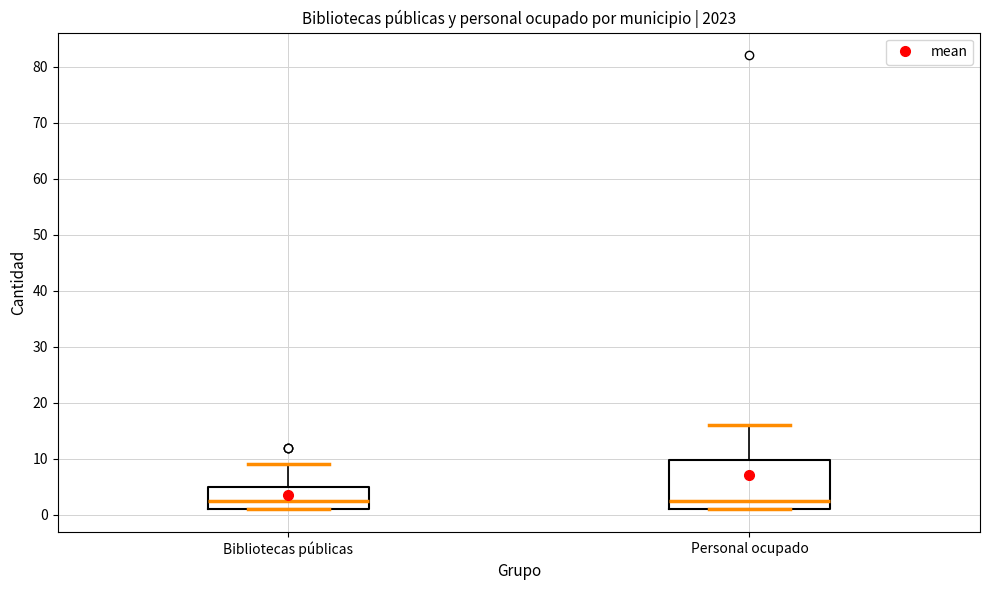

Which box is the tallest, from its lower edge to its upper edge?

Personal ocupado